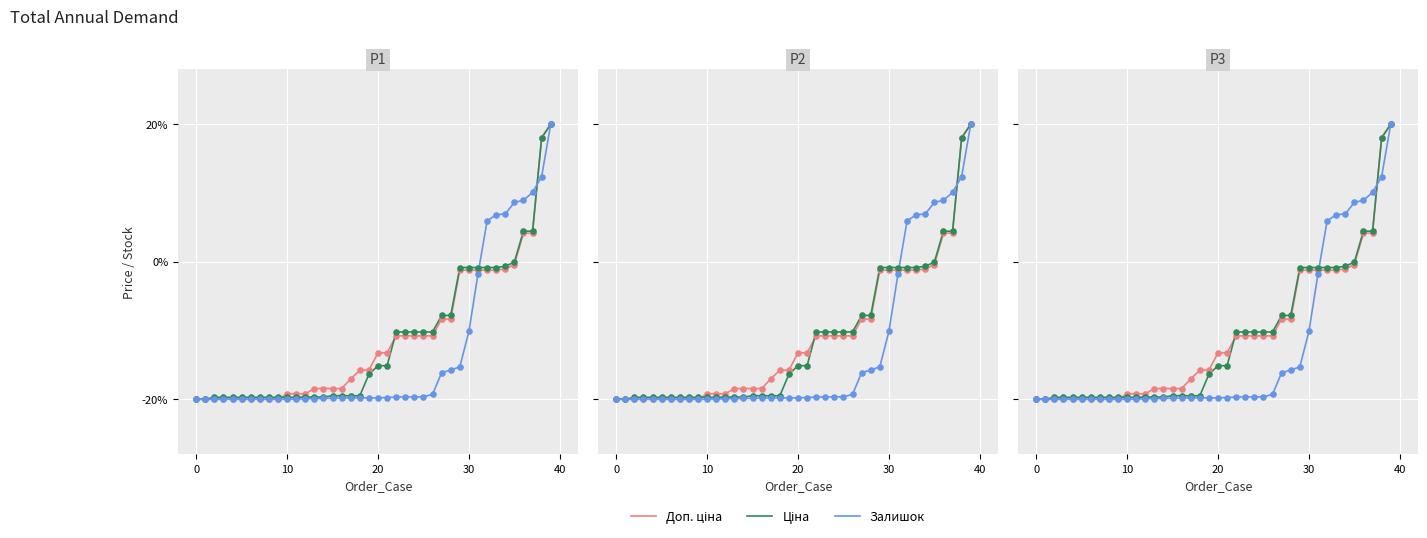

What is the total value across all series at 27?

-32.3